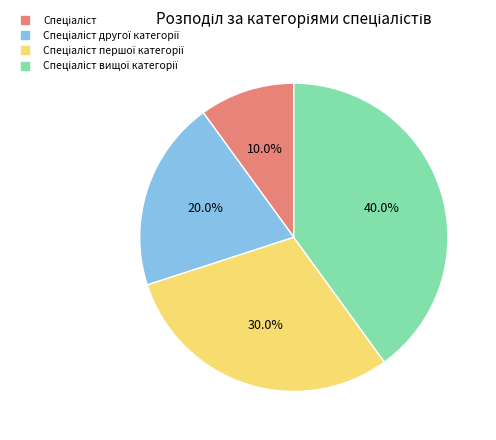

How many segments does this pie chart have?

4